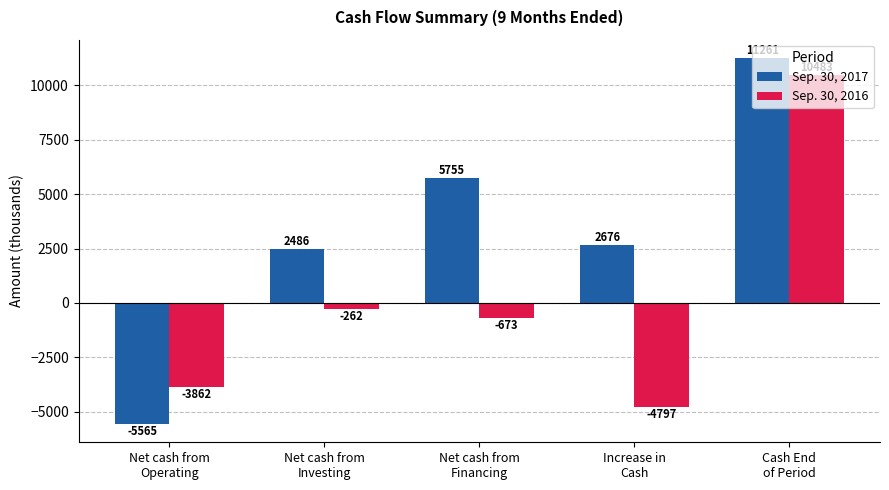

What are all the series names shown in the legend?

Sep. 30, 2017, Sep. 30, 2016